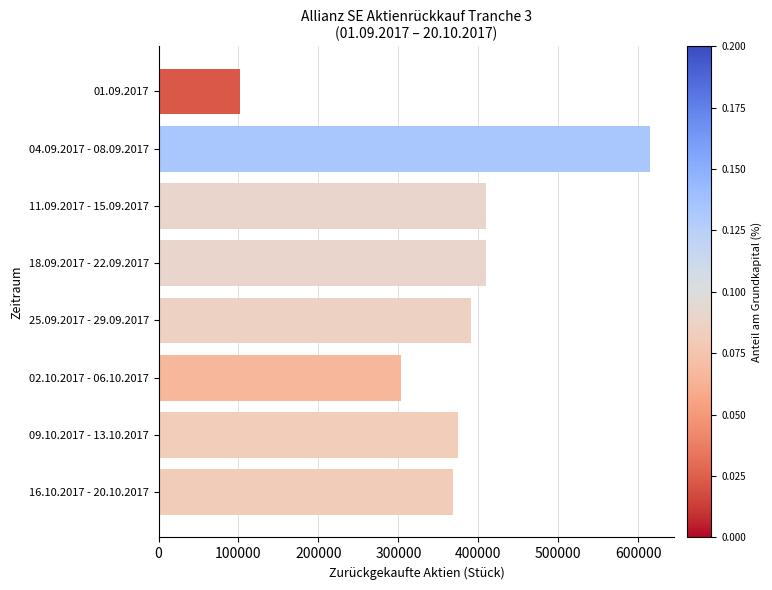

What is the average value?

371500